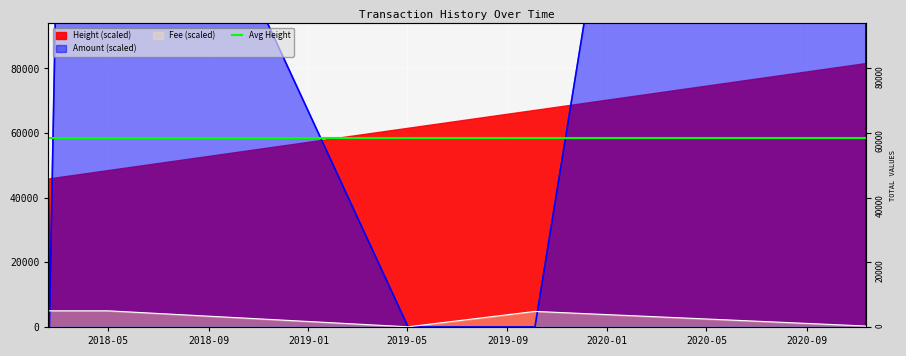

What is the maximum value for Amount?

633010.0